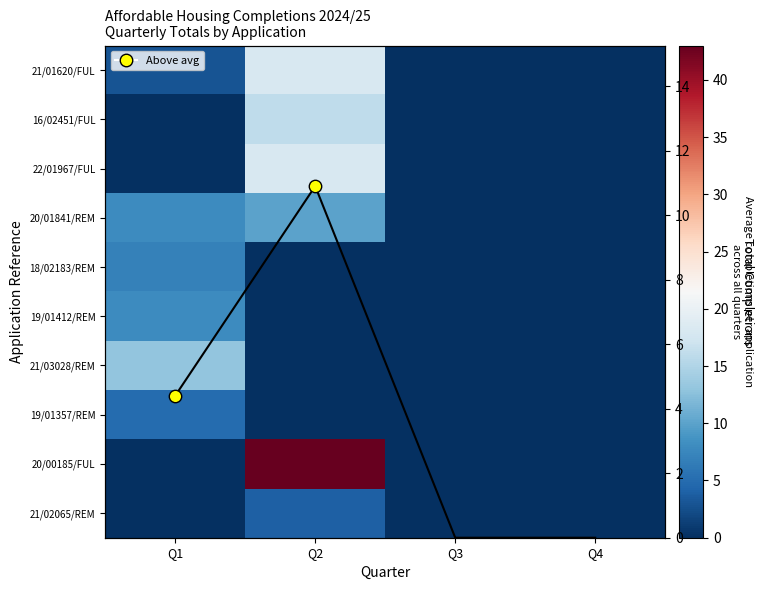

At which label does 21/02065/REM reach its minimum?

Q1